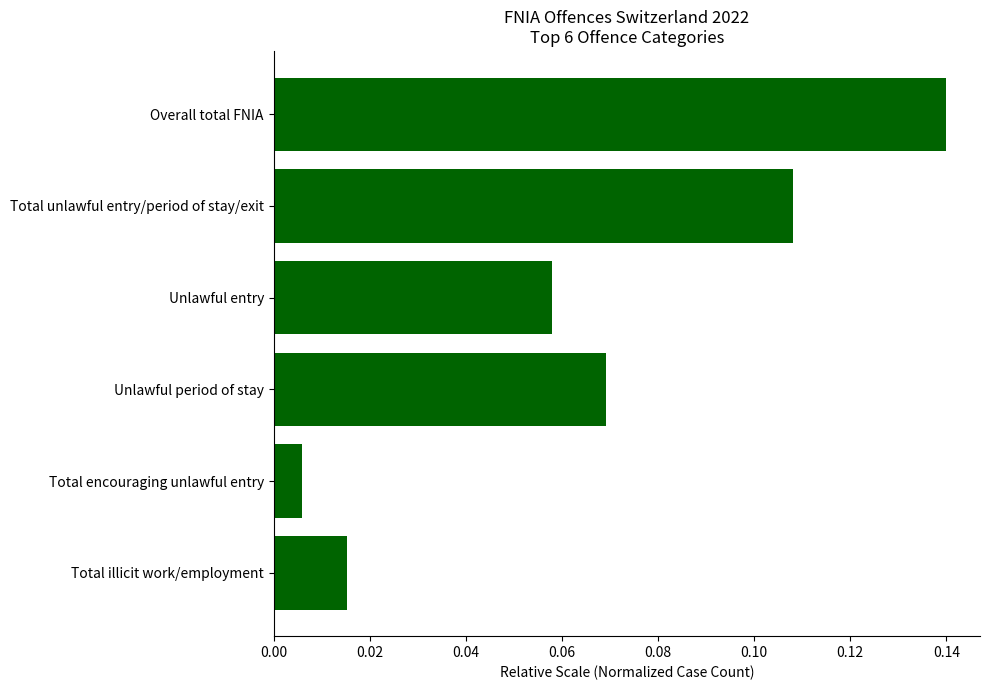

Rank the categories by value from highest to lowest.

Overall total FNIA, Total unlawful entry/period of stay/exit, Unlawful period of stay, Unlawful entry, Total illicit work/employment, Total encouraging unlawful entry